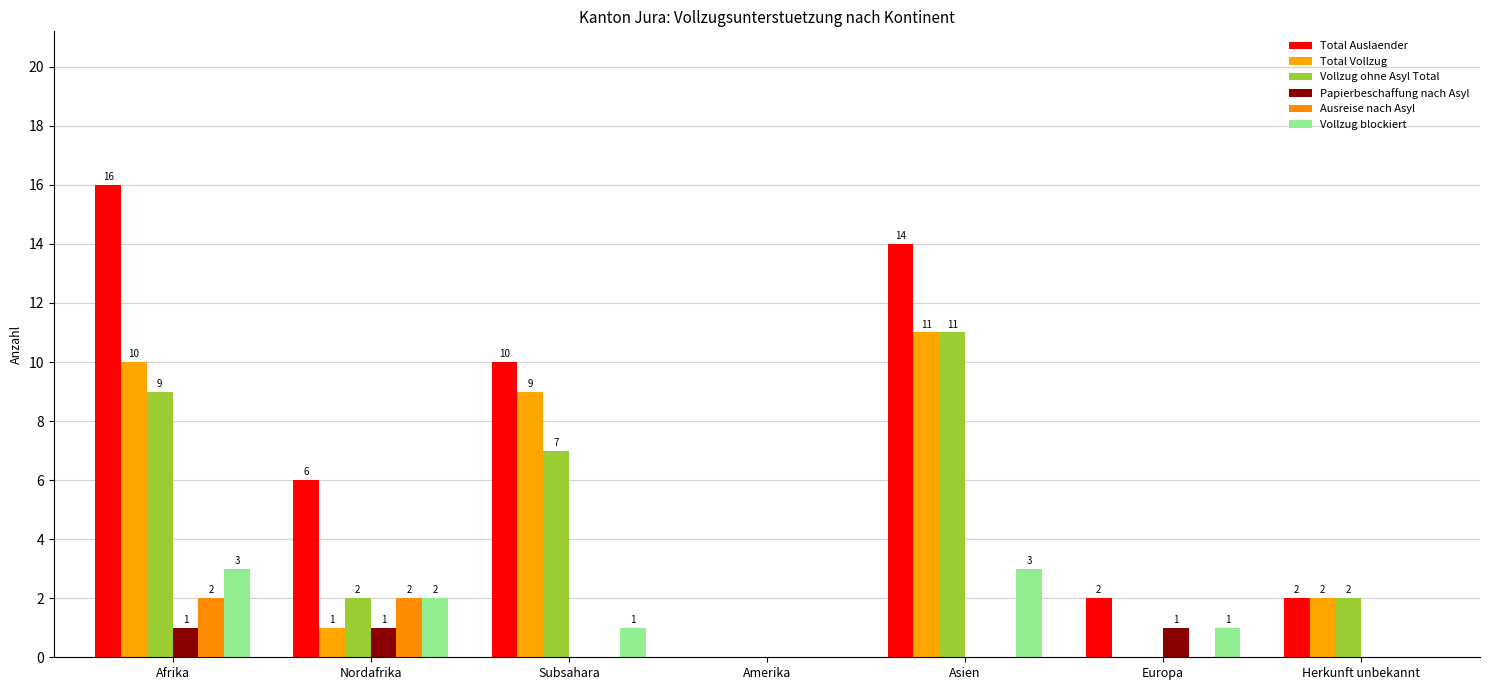

What is the highest value of the Vollzug blockiert series?

3